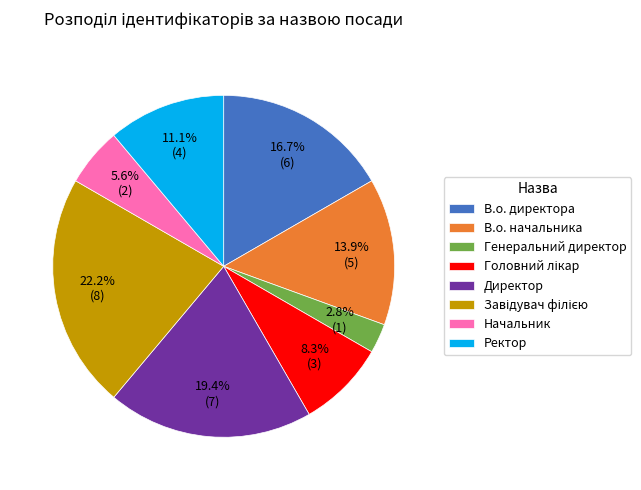

To the nearest percent, what is the difference between the largest and smallest slice percentages?

19%